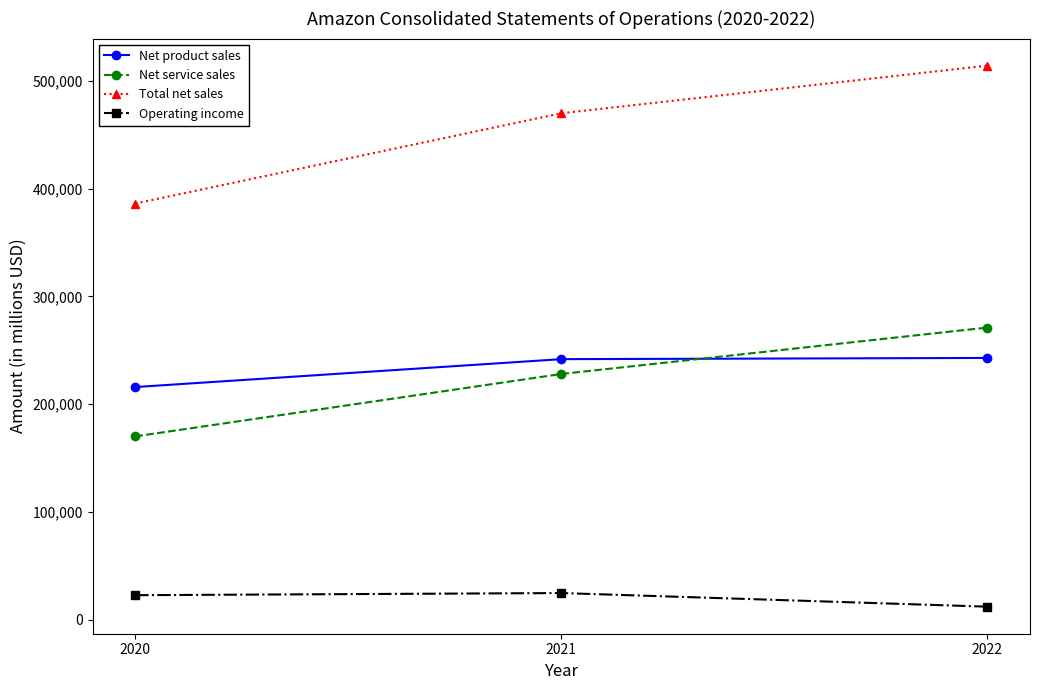

At how many categories does at least one series exceed 129347?

3